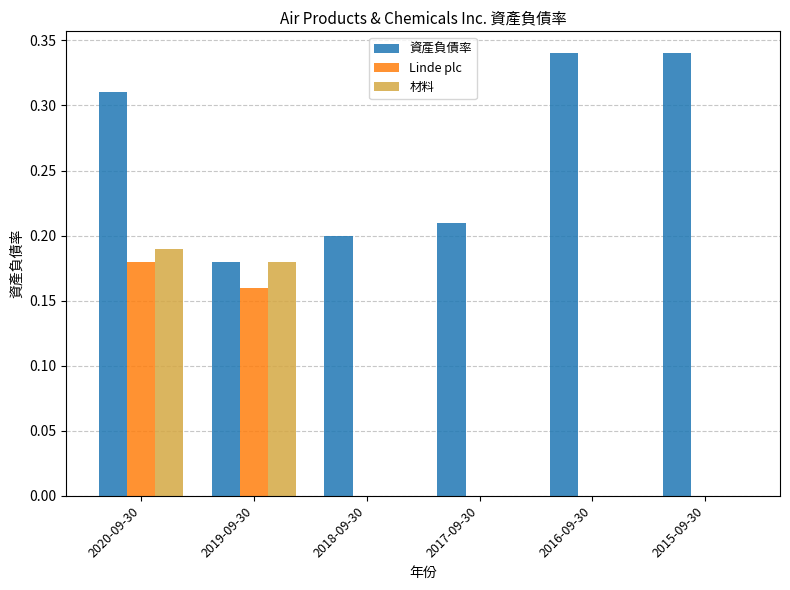

Are the bars horizontal?

No